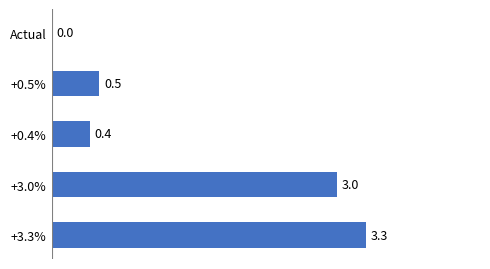

Read the value at +0.5%.

0.5